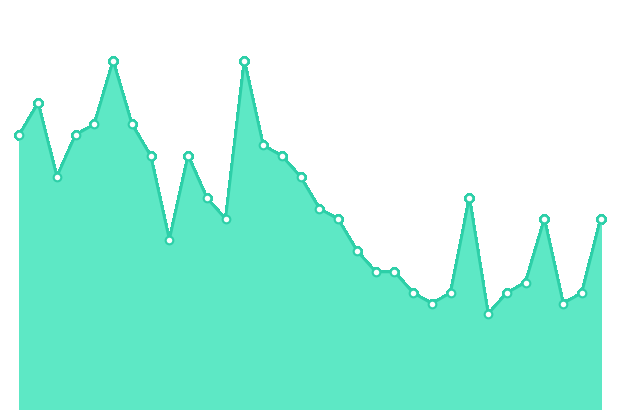

Does the chart have visible grid lines?

No